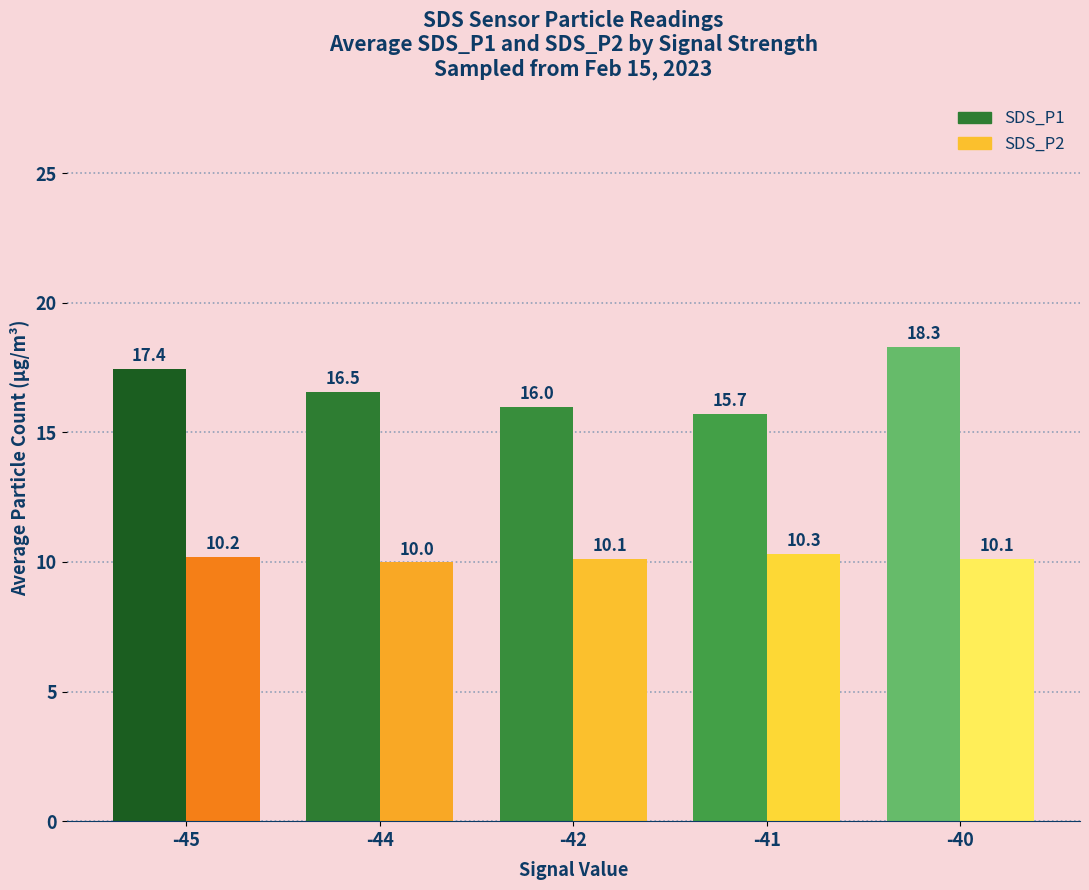

List the labels in order of SDS_P1 value, smallest first.

-41, -42, -44, -45, -40